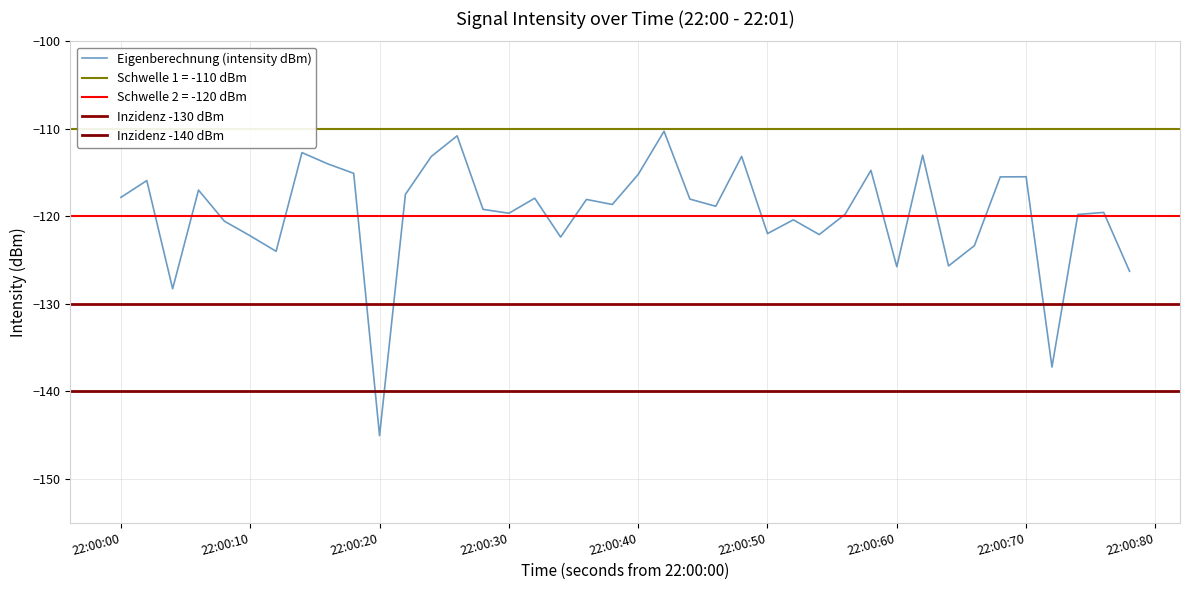

Is this an area chart (filled region under the line)?

No